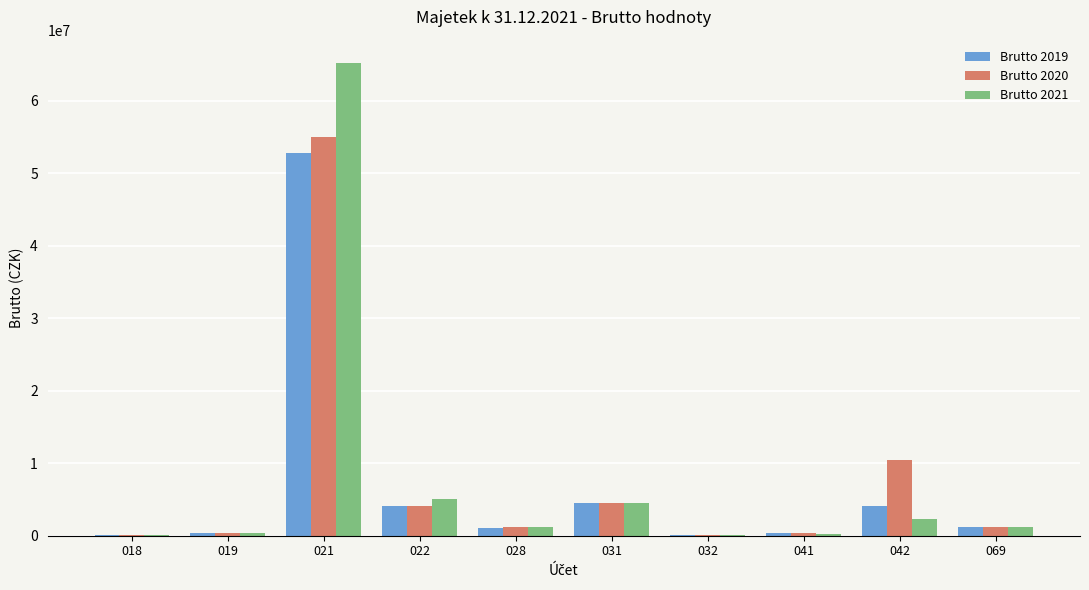

How many groups of bars are there?

10